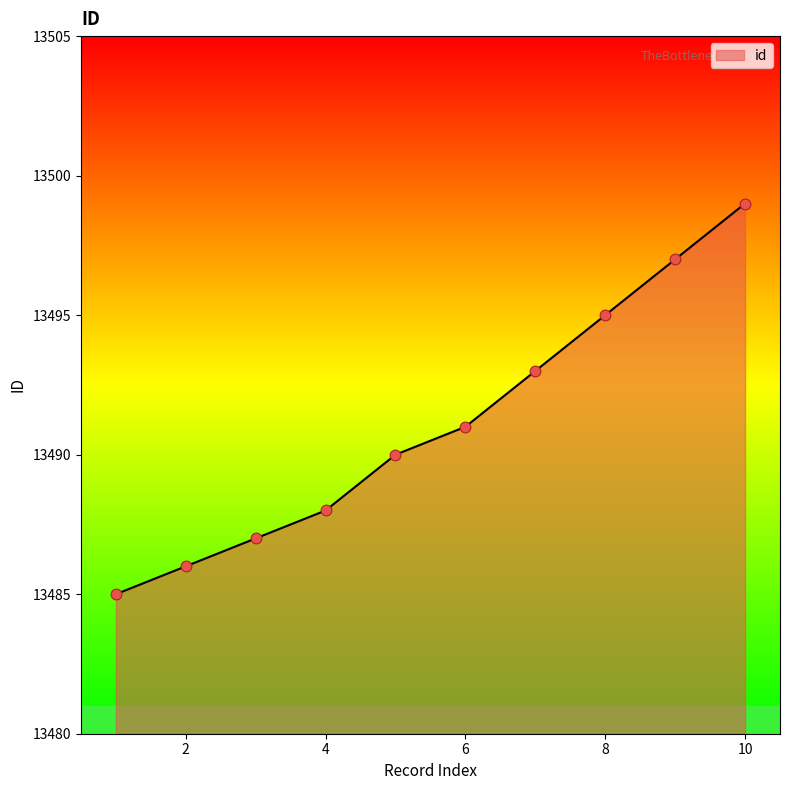

What is the minimum value shown in the chart?

13485